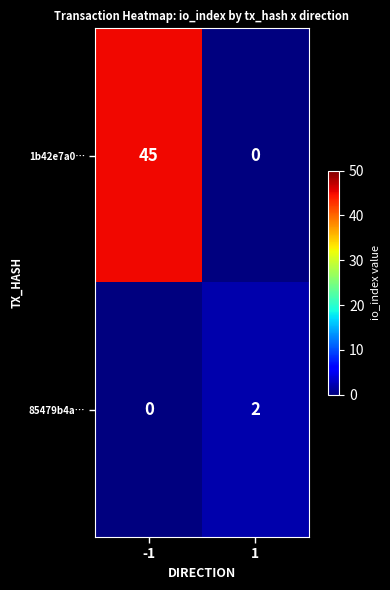

At which category is the sum across all series the highest?

-1